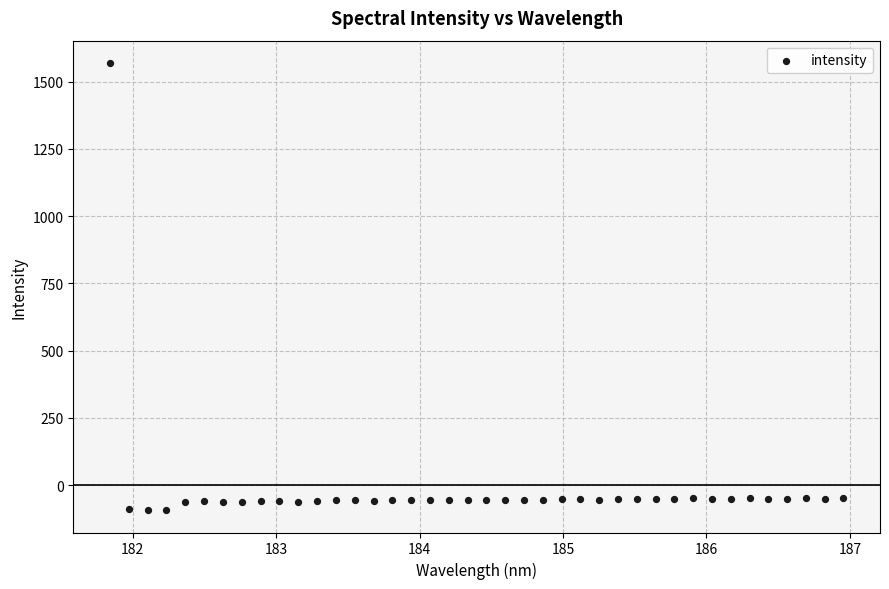

What is the range of Y values (max minus min)?

1662.3